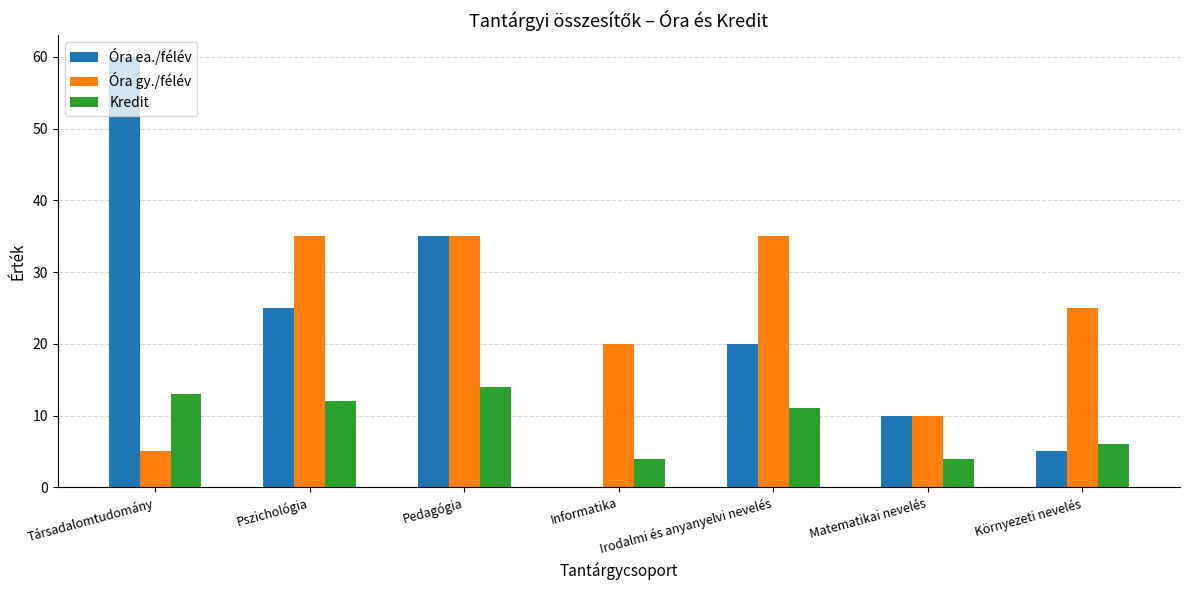

What is the approximate value of Óra ea./félév at Irodalmi és anyanyelvi nevelés?

20